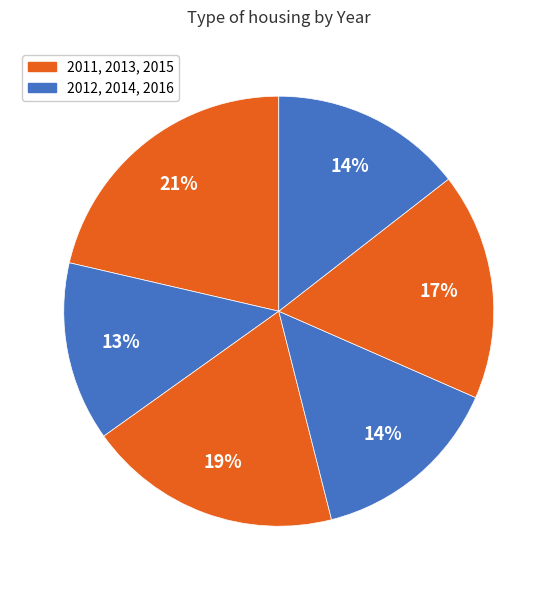

Count the number of slices in the pie.

6